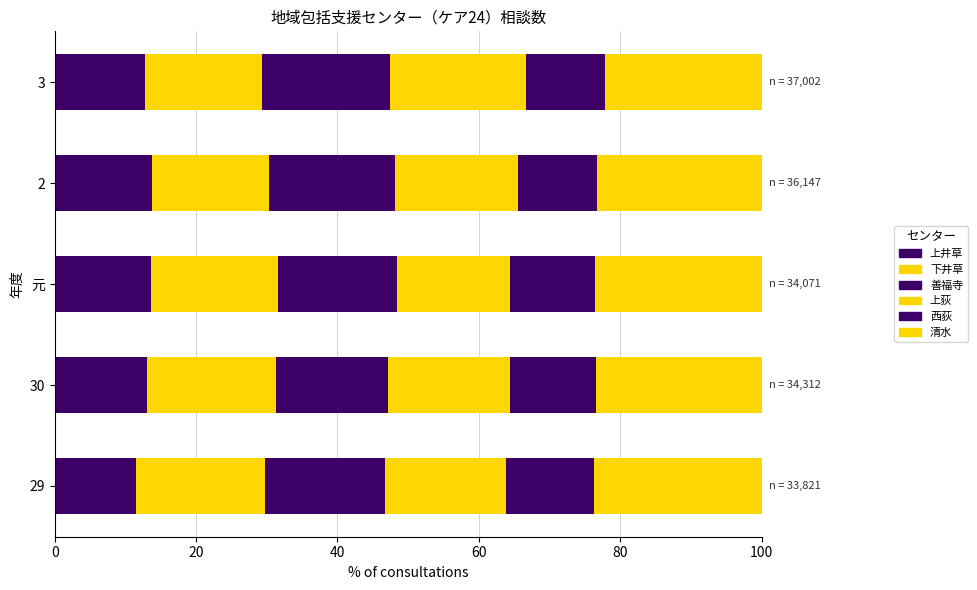

Count the number of data series in this chart.

6